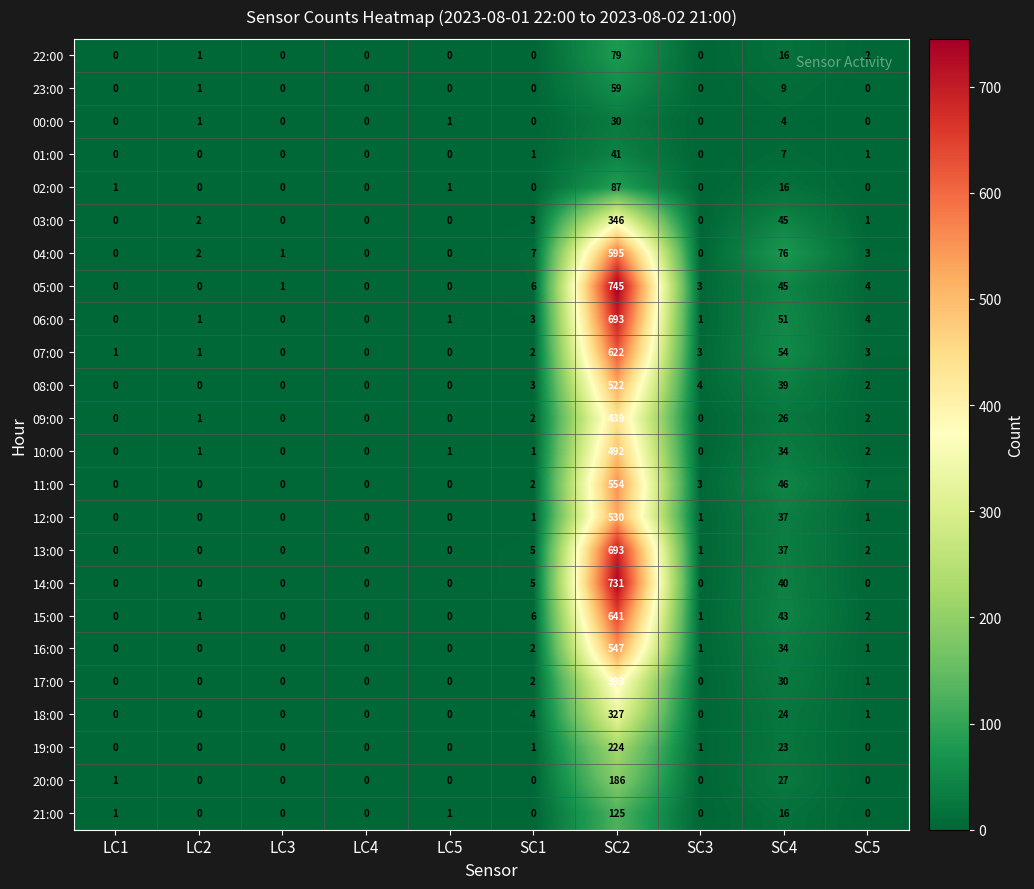

The 23:00 series shows 59 at SC2. True or false?

True